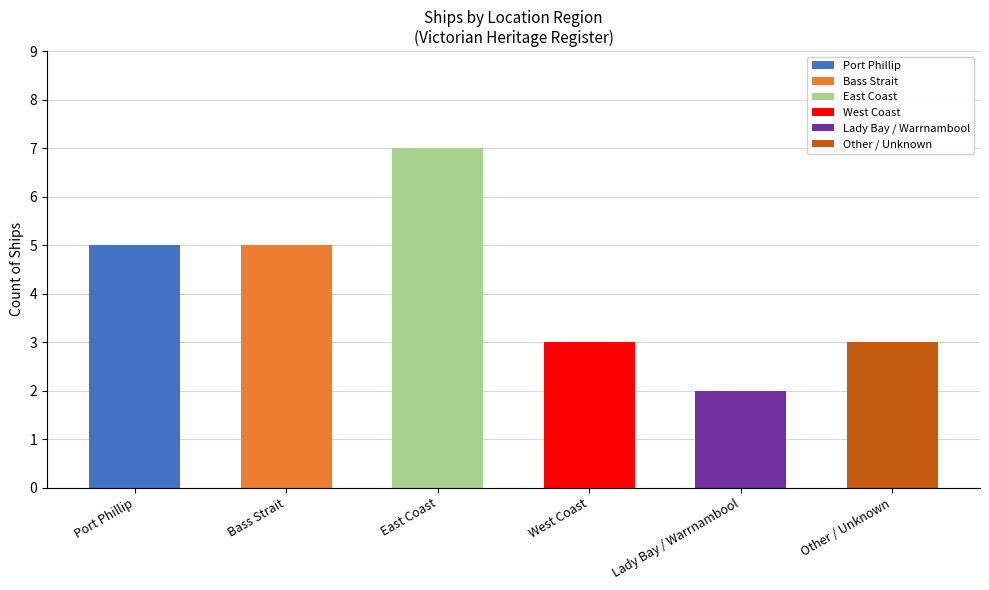

The value at West Coast is 3. True or false?

True